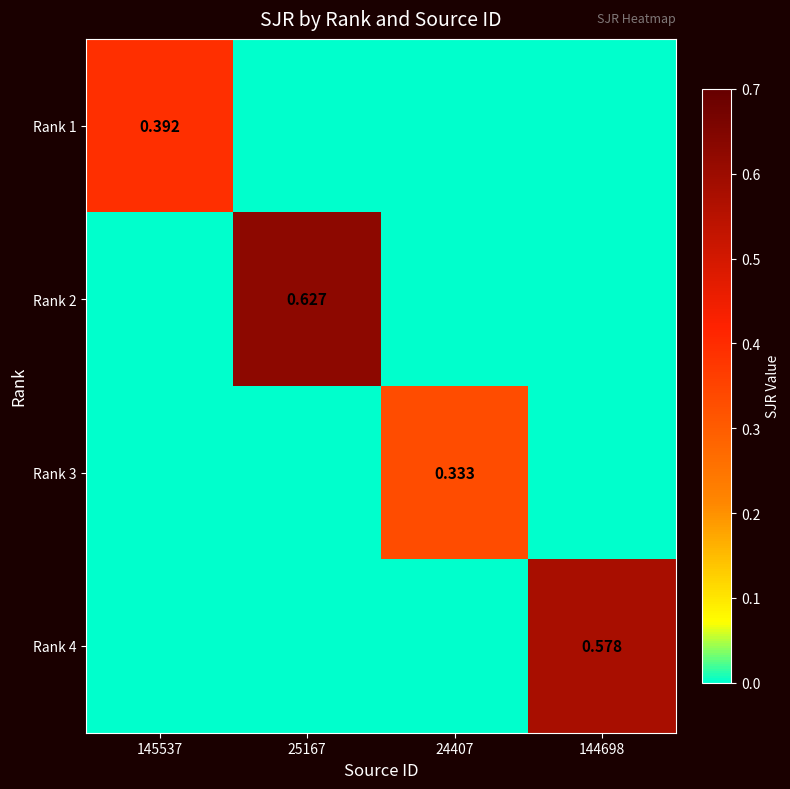

Rank the categories by Rank 2 value from lowest to highest.

145537, 24407, 144698, 25167